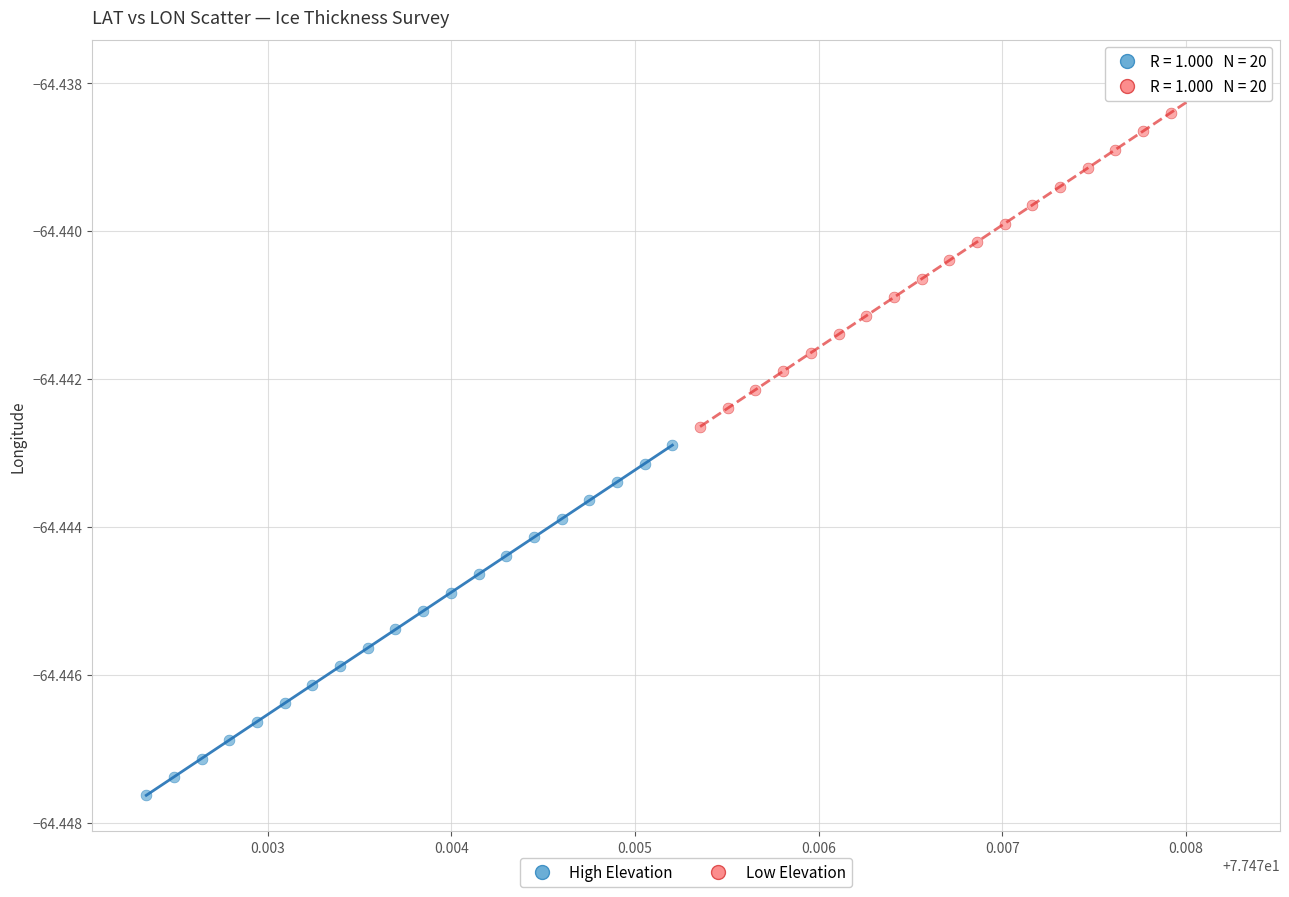

What are all the series names shown in the legend?

High Elevation, Low Elevation